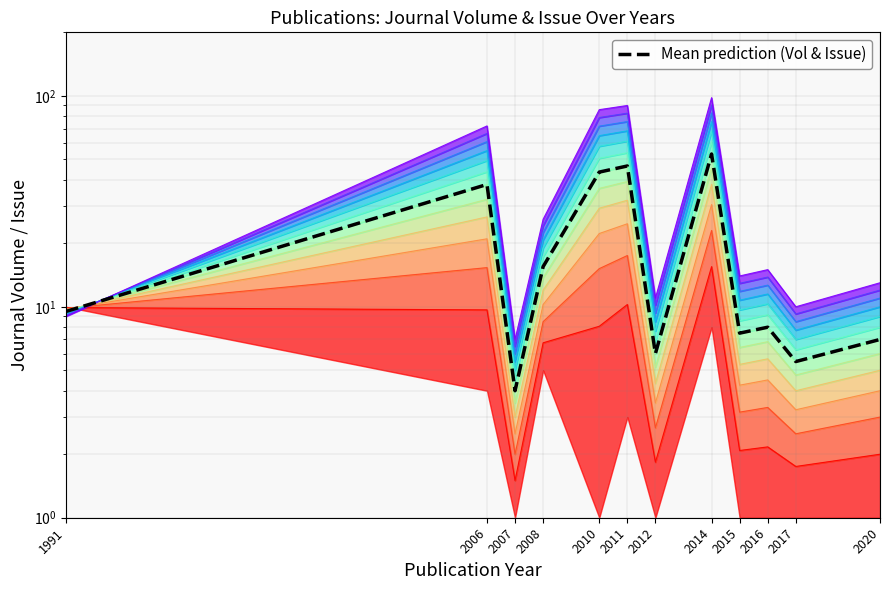

How many points are higher than both their immediate neighbors (excluding endpoints)?

4